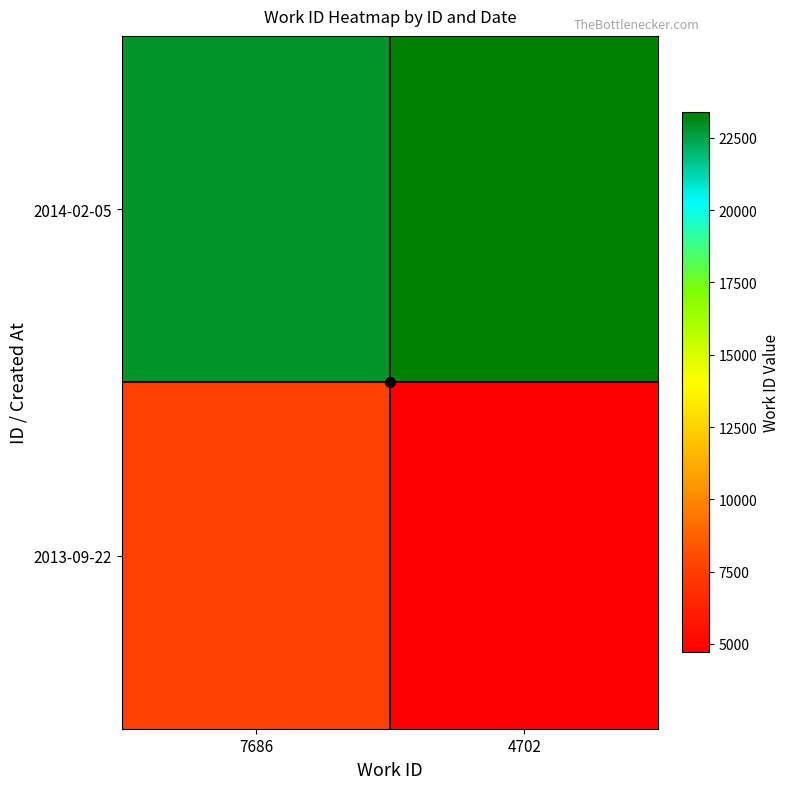

At how many categories does at least one series exceed 9506?

2